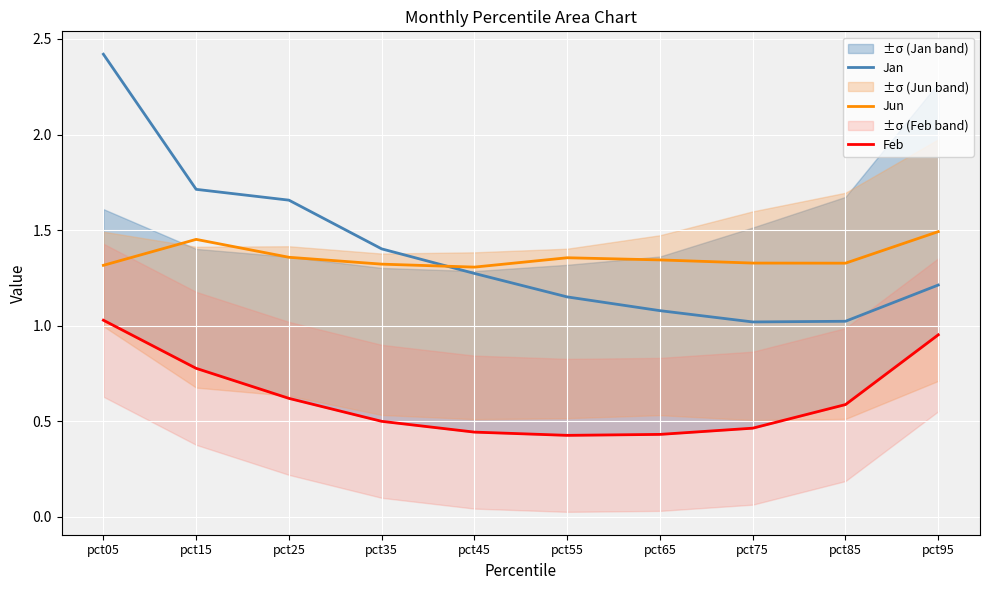

True or false: Jun and Feb intersect in this chart.

False